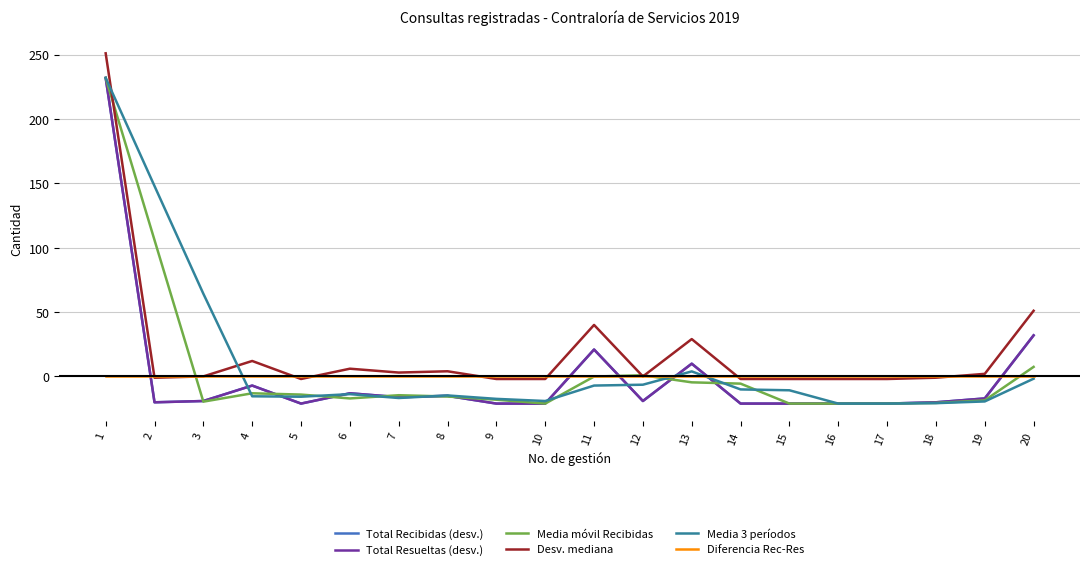

Is this an area chart (filled region under the line)?

No